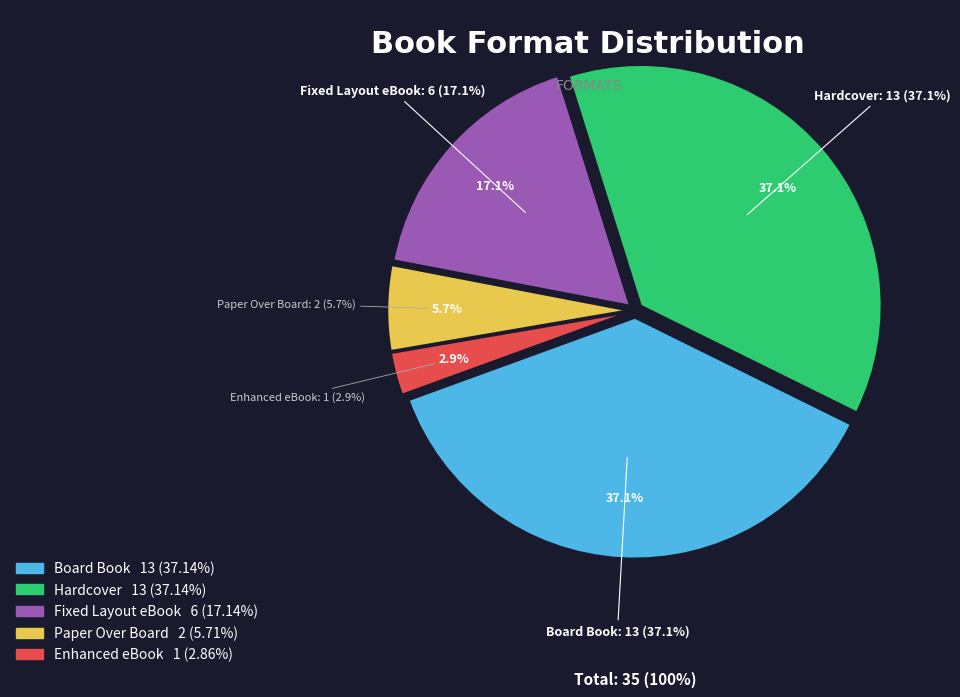

What percentage is NOT represented by Enhanced eBook?

97.1%